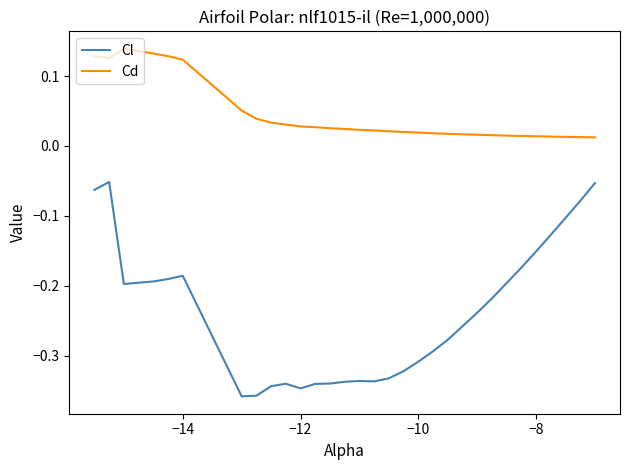

Which series has the largest total across all categories?

Cd